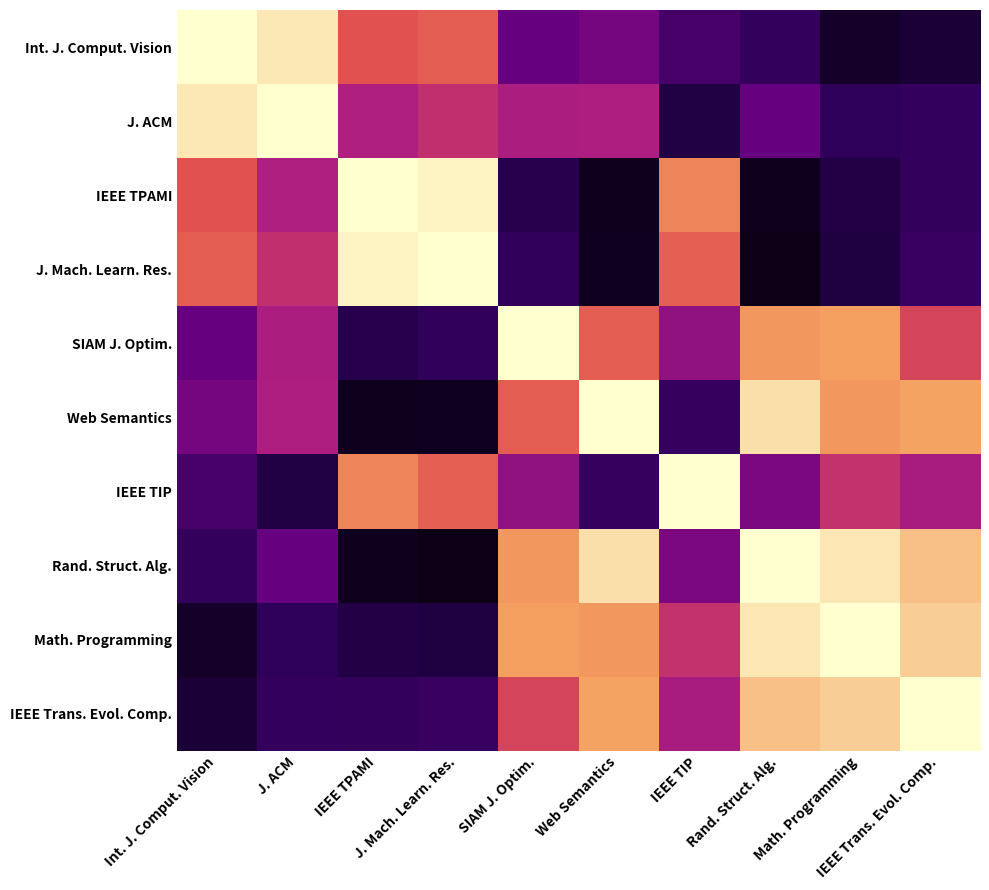

Reading left to right, transcribe all the data shown in this chart.

Int. J. Comput. Vision: Int. J. Comput. Vision=1.0	J. ACM=0.9	IEEE TPAMI=0.3	J. Mach. Learn. Res.=0.4	SIAM J. Optim.=-0.3	Web Semantics=-0.3	IEEE TIP=-0.5	Rand. Struct. Alg.=-0.6	Math. Programming=-0.9	IEEE Trans. Evol. Comp.=-0.8
J. ACM: Int. J. Comput. Vision=0.9	J. ACM=1.0	IEEE TPAMI=-0.0	J. Mach. Learn. Res.=0.1	SIAM J. Optim.=-0.0	Web Semantics=-0.0	IEEE TIP=-0.8	Rand. Struct. Alg.=-0.3	Math. Programming=-0.6	IEEE Trans. Evol. Comp.=-0.6
IEEE TPAMI: Int. J. Comput. Vision=0.3	J. ACM=-0.0	IEEE TPAMI=1.0	J. Mach. Learn. Res.=1.0	SIAM J. Optim.=-0.7	Web Semantics=-0.9	IEEE TIP=0.6	Rand. Struct. Alg.=-0.9	Math. Programming=-0.7	IEEE Trans. Evol. Comp.=-0.6
J. Mach. Learn. Res.: Int. J. Comput. Vision=0.4	J. ACM=0.1	IEEE TPAMI=1.0	J. Mach. Learn. Res.=1.0	SIAM J. Optim.=-0.6	Web Semantics=-0.9	IEEE TIP=0.4	Rand. Struct. Alg.=-1.0	Math. Programming=-0.8	IEEE Trans. Evol. Comp.=-0.6
SIAM J. Optim.: Int. J. Comput. Vision=-0.3	J. ACM=-0.0	IEEE TPAMI=-0.7	J. Mach. Learn. Res.=-0.6	SIAM J. Optim.=1.0	Web Semantics=0.4	IEEE TIP=-0.1	Rand. Struct. Alg.=0.6	Math. Programming=0.7	IEEE Trans. Evol. Comp.=0.3
Web Semantics: Int. J. Comput. Vision=-0.3	J. ACM=-0.0	IEEE TPAMI=-0.9	J. Mach. Learn. Res.=-0.9	SIAM J. Optim.=0.4	Web Semantics=1.0	IEEE TIP=-0.6	Rand. Struct. Alg.=0.9	Math. Programming=0.6	IEEE Trans. Evol. Comp.=0.7
IEEE TIP: Int. J. Comput. Vision=-0.5	J. ACM=-0.8	IEEE TPAMI=0.6	J. Mach. Learn. Res.=0.4	SIAM J. Optim.=-0.1	Web Semantics=-0.6	IEEE TIP=1.0	Rand. Struct. Alg.=-0.2	Math. Programming=0.1	IEEE Trans. Evol. Comp.=-0.0
Rand. Struct. Alg.: Int. J. Comput. Vision=-0.6	J. ACM=-0.3	IEEE TPAMI=-0.9	J. Mach. Learn. Res.=-1.0	SIAM J. Optim.=0.6	Web Semantics=0.9	IEEE TIP=-0.2	Rand. Struct. Alg.=1.0	Math. Programming=0.9	IEEE Trans. Evol. Comp.=0.8
Math. Programming: Int. J. Comput. Vision=-0.9	J. ACM=-0.6	IEEE TPAMI=-0.7	J. Mach. Learn. Res.=-0.8	SIAM J. Optim.=0.7	Web Semantics=0.6	IEEE TIP=0.1	Rand. Struct. Alg.=0.9	Math. Programming=1.0	IEEE Trans. Evol. Comp.=0.8
IEEE Trans. Evol. Comp.: Int. J. Comput. Vision=-0.8	J. ACM=-0.6	IEEE TPAMI=-0.6	J. Mach. Learn. Res.=-0.6	SIAM J. Optim.=0.3	Web Semantics=0.7	IEEE TIP=-0.0	Rand. Struct. Alg.=0.8	Math. Programming=0.8	IEEE Trans. Evol. Comp.=1.0